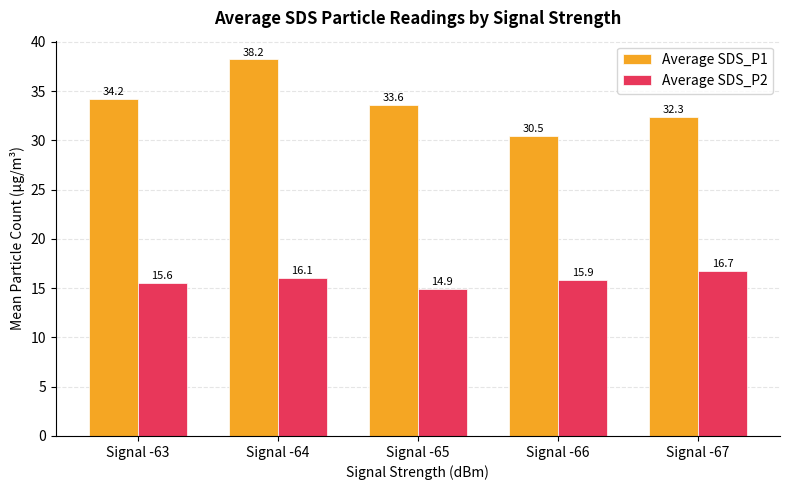

Which series has the largest total across all categories?

Average SDS_P1